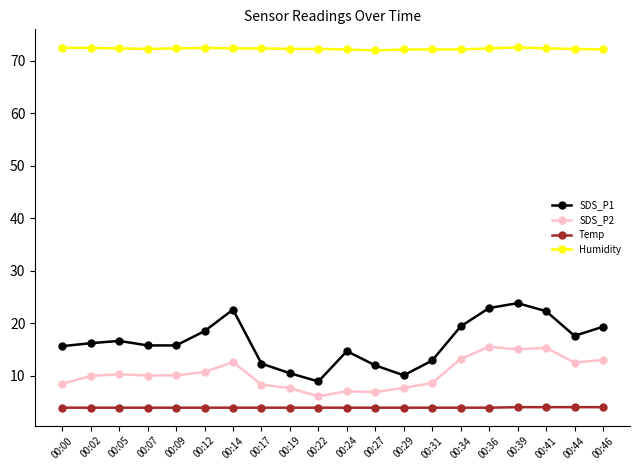

What is the average value of the Humidity series?

72.3